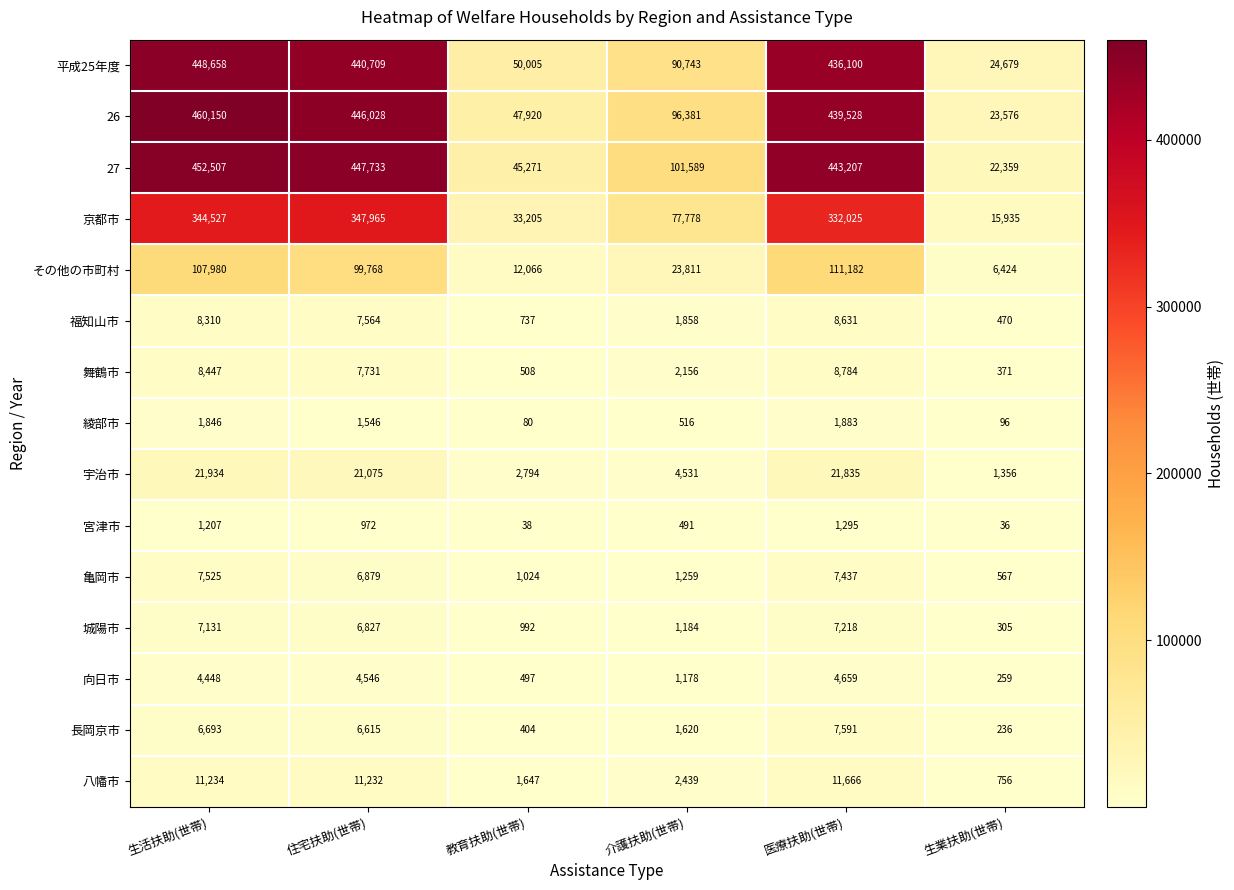

Rank the series at 介護扶助(世帯) from lowest to highest value.

宮津市, 綾部市, 向日市, 城陽市, 亀岡市, 長岡京市, 福知山市, 舞鶴市, 八幡市, 宇治市, その他の市町村, 京都市, 平成25年度, 26, 27